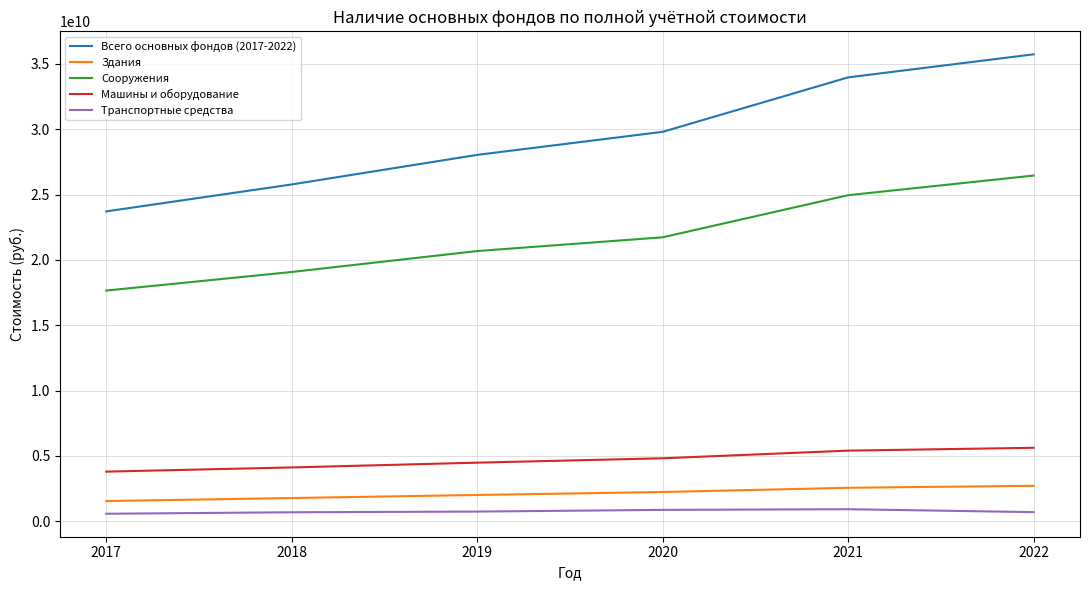

What is the highest value of the Сооружения series?

26457168810